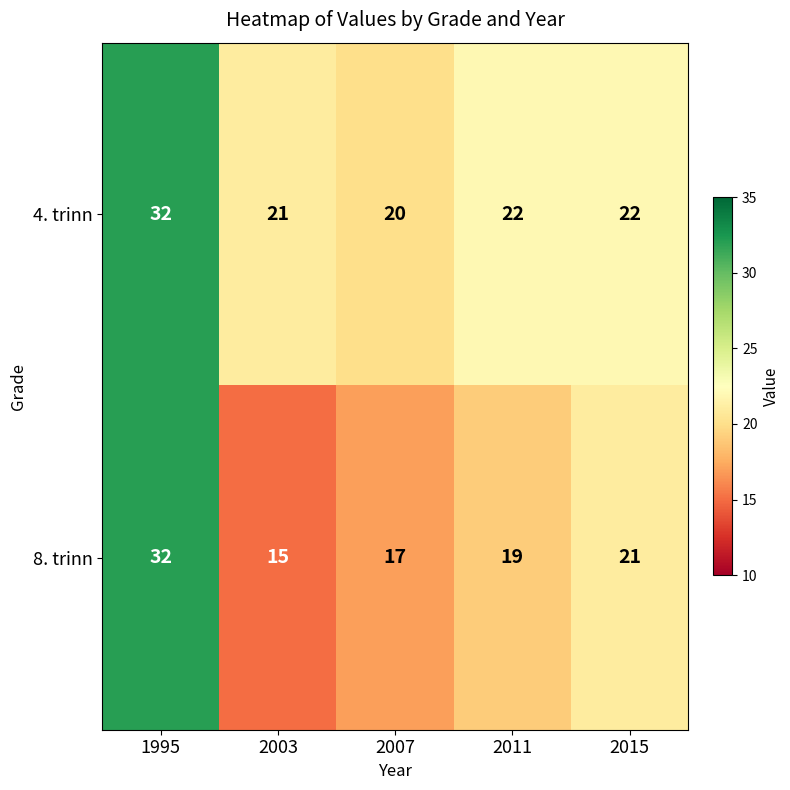

At 2015, list the series in order from smallest to largest.

8. trinn, 4. trinn